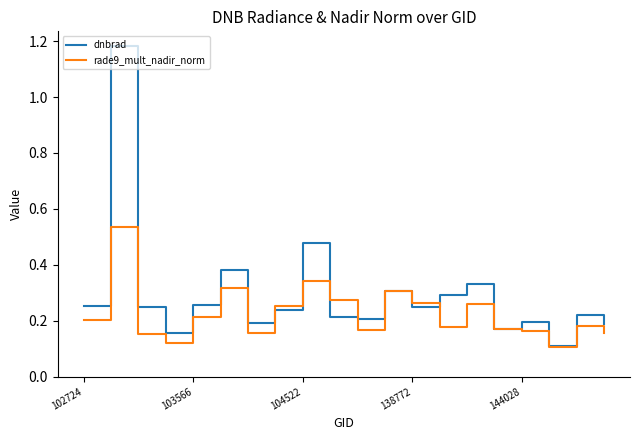

List the series in order of their peak value, lowest first.

rade9_mult_nadir_norm, dnbrad